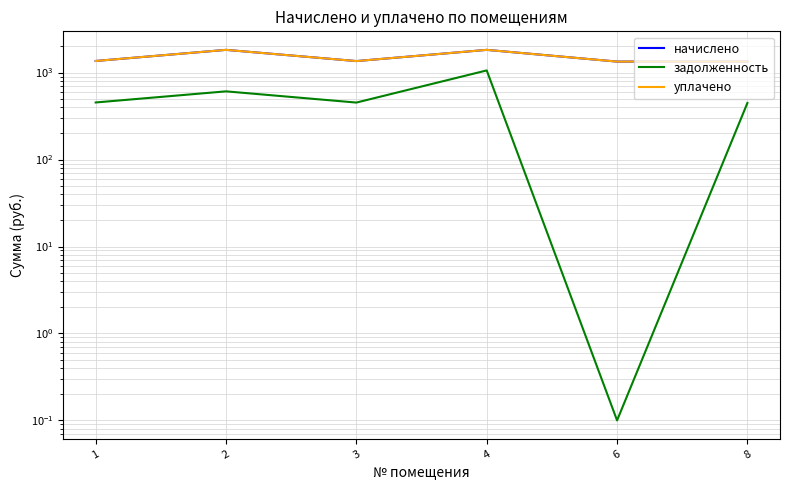

True or false: задолженность and начислено intersect in this chart.

False